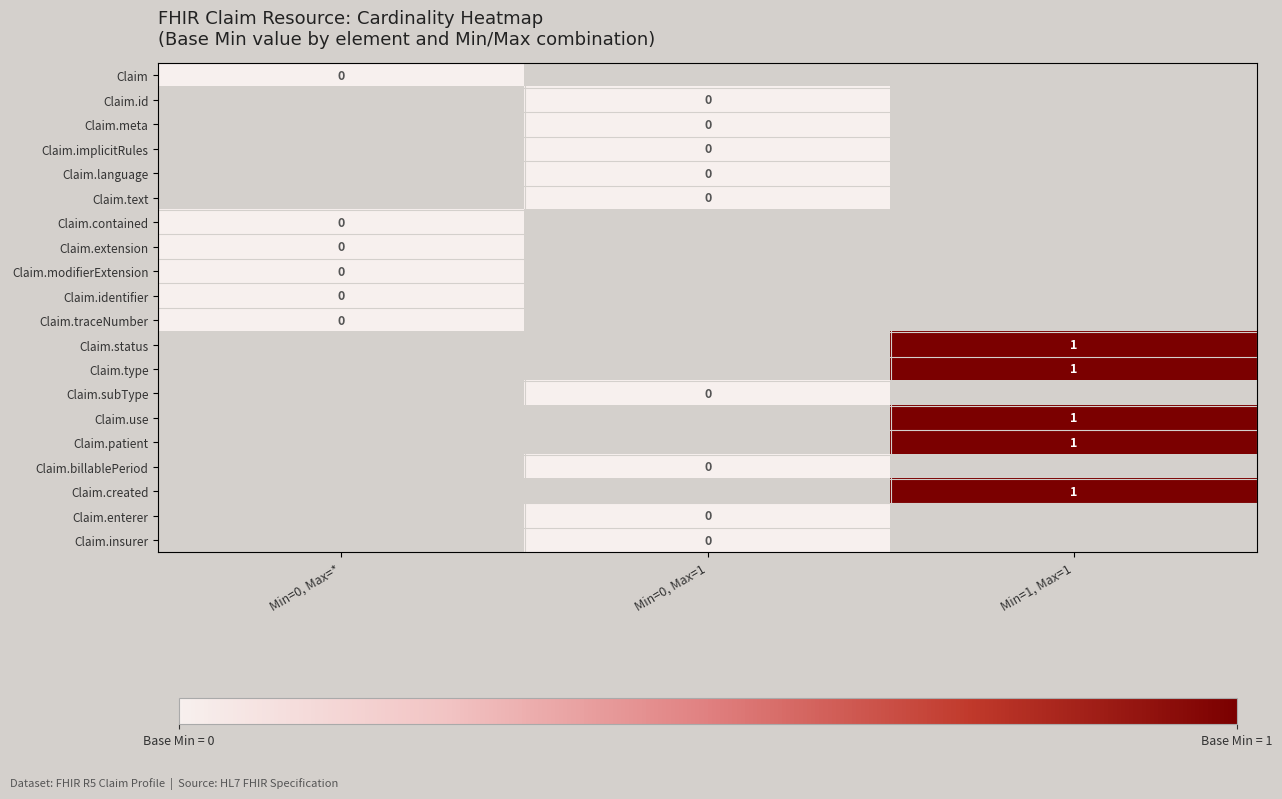

Is it true that Claim.implicitRules equals 0.0 at Min=0, Max=1?

True